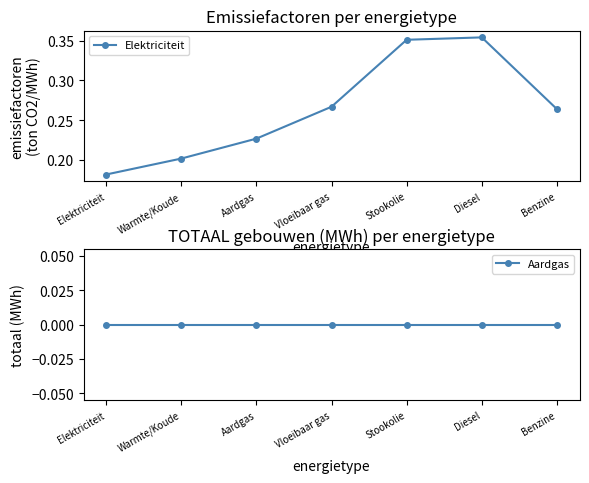

True or false: Elektriciteit and Aardgas cross at least once.

False